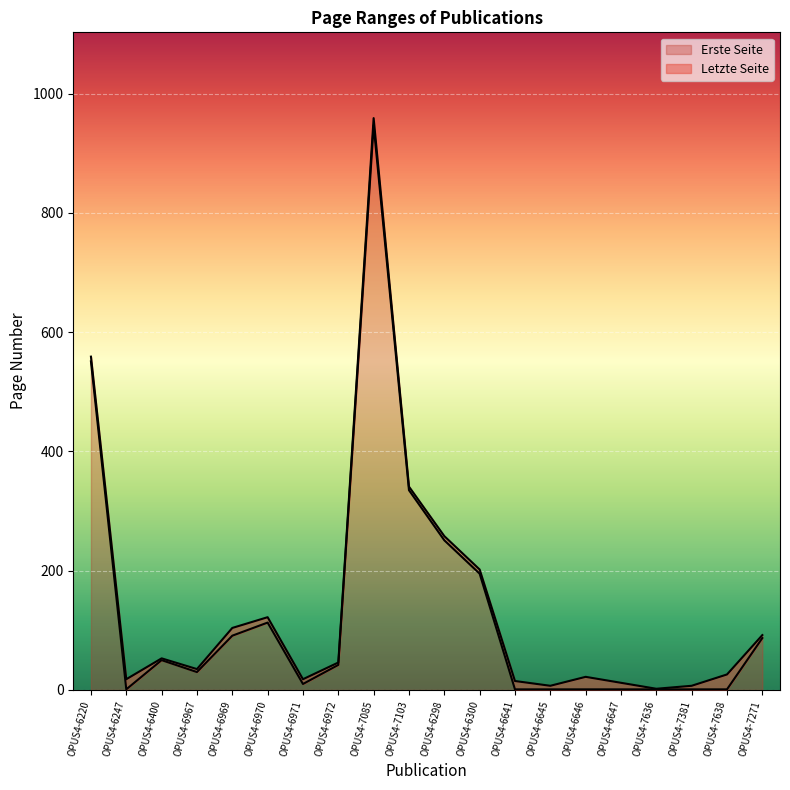

How many series are shown in this chart?

2